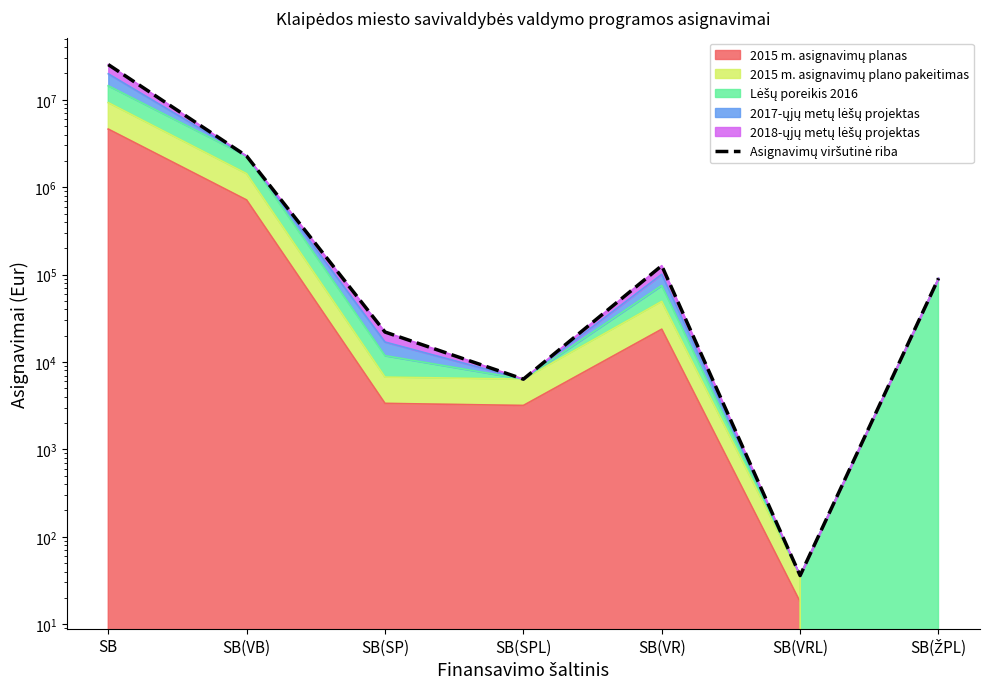

How many interior local peaks (higher than both neighbors) does the data have?

1